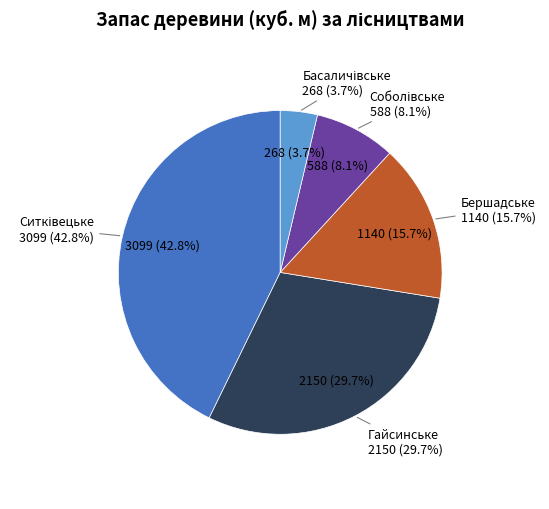

True or false: Ситківецьке accounts for 48% of the total.

False